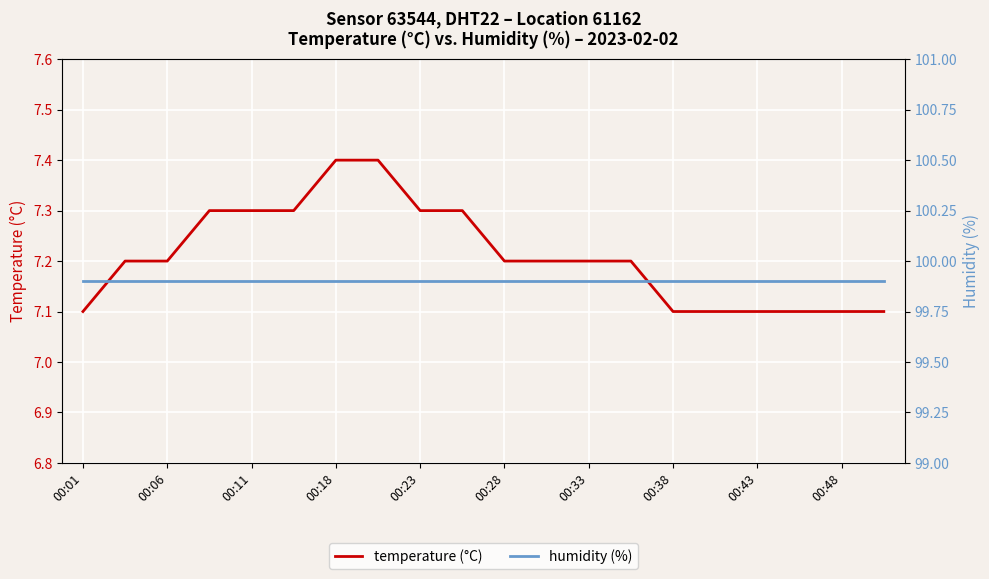

What is the difference between the maximum and minimum values in the temperature (°C) series?

0.3